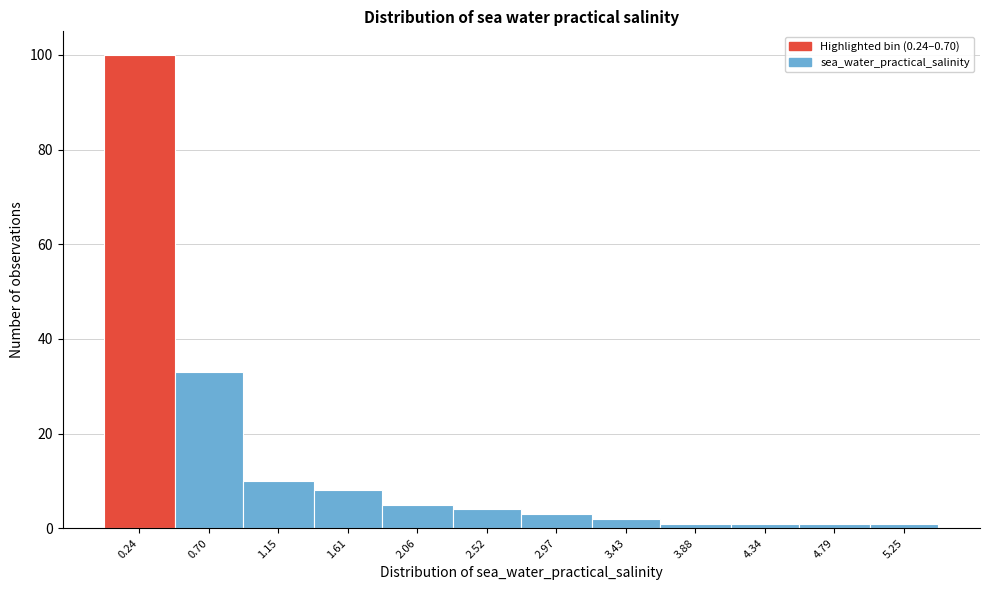

Reading left to right, transcribe all the data shown in this chart.

100	33	10	8	5	4	3	2	1	1	1	1